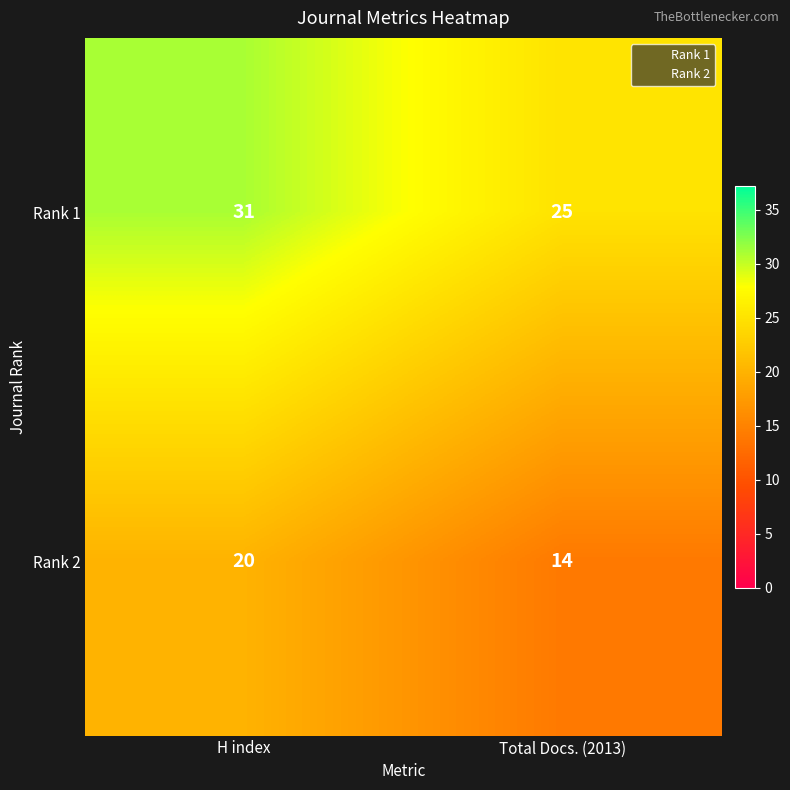

Which series has the largest total across all categories?

Rank 1